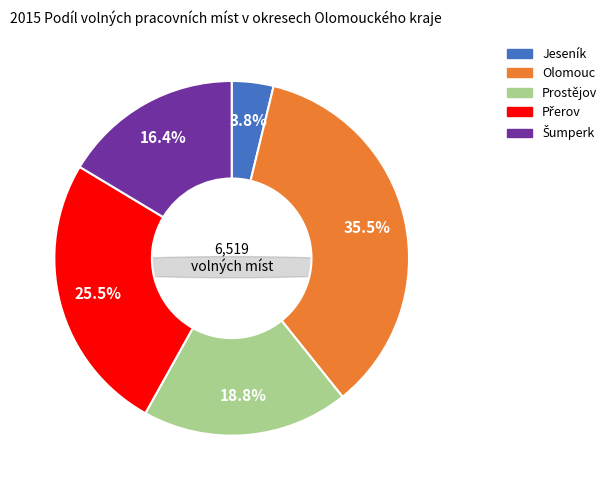

What is the ratio of the value at Přerov to the value at Olomouc?

0.7